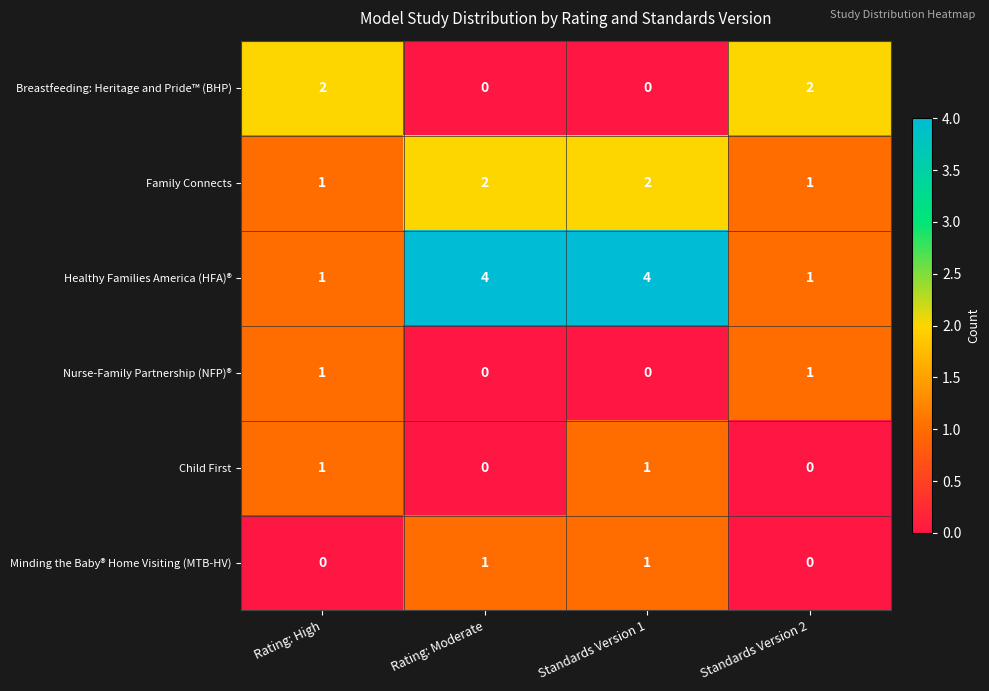

Count the number of categories in the chart.

4